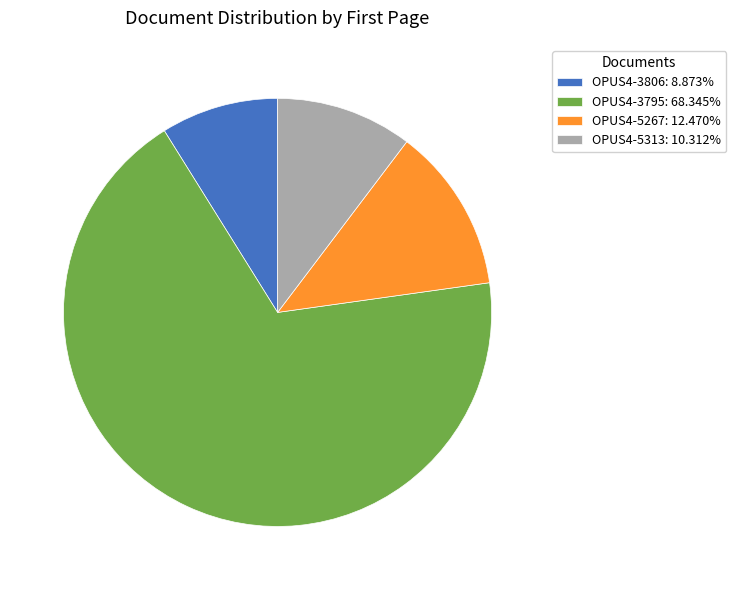

Is it true that OPUS4-5313 is 1% of the pie?

False